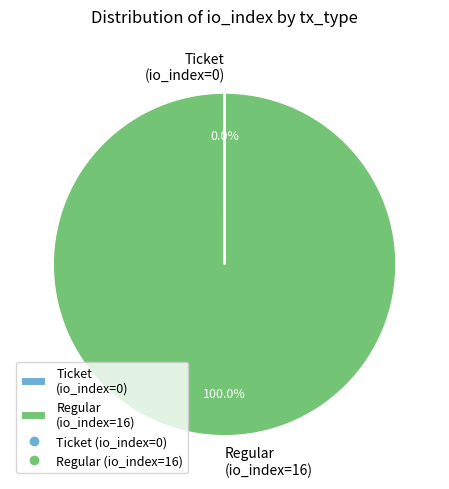

Which category has the biggest portion of the pie?

Regular (io_index=16)